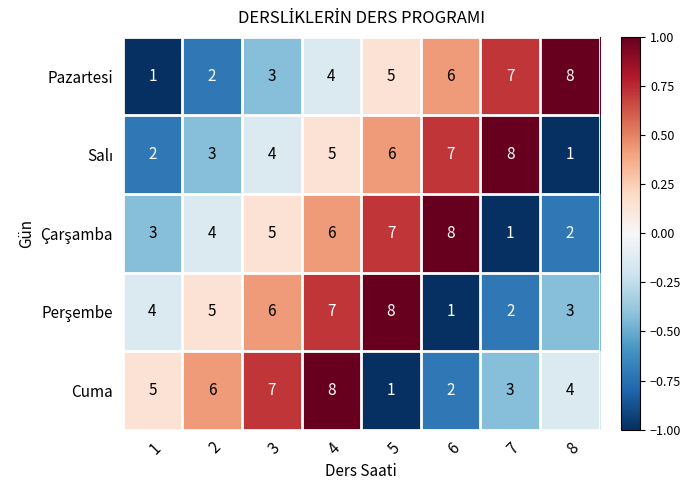

What is the approximate value of Pazartesi at 7?

7